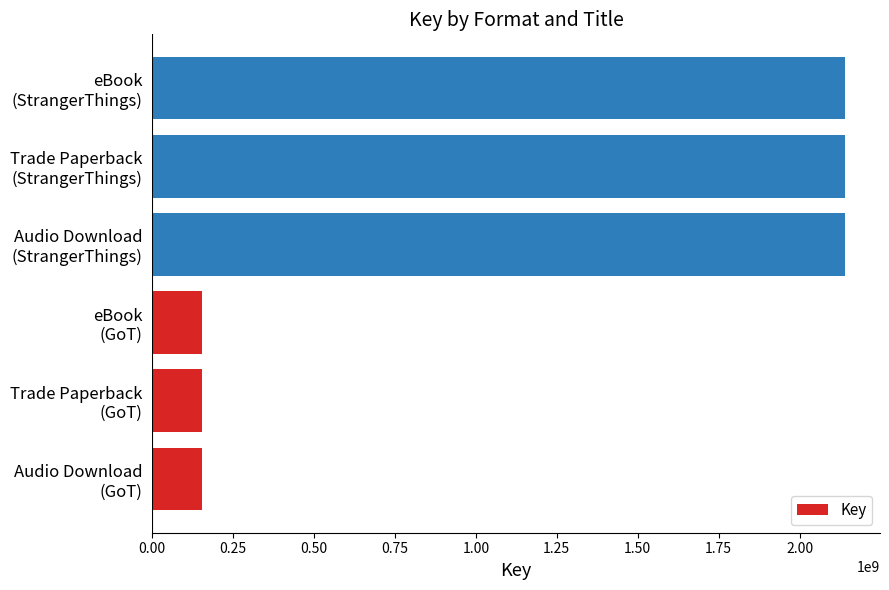

What is the sum of all values?

6889278417